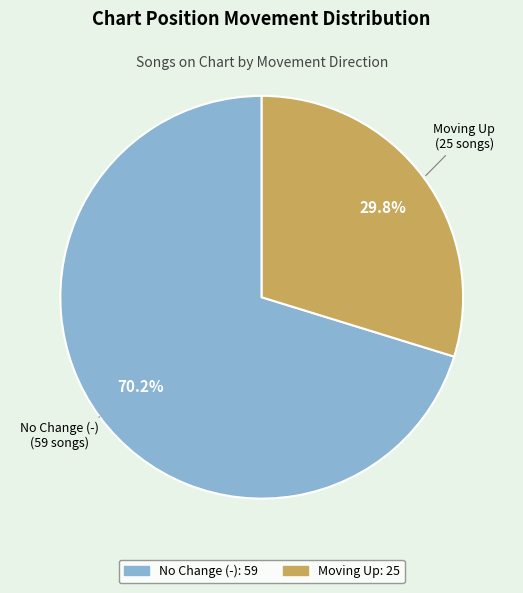

Is there any slice that represents more than half of the pie?

Yes